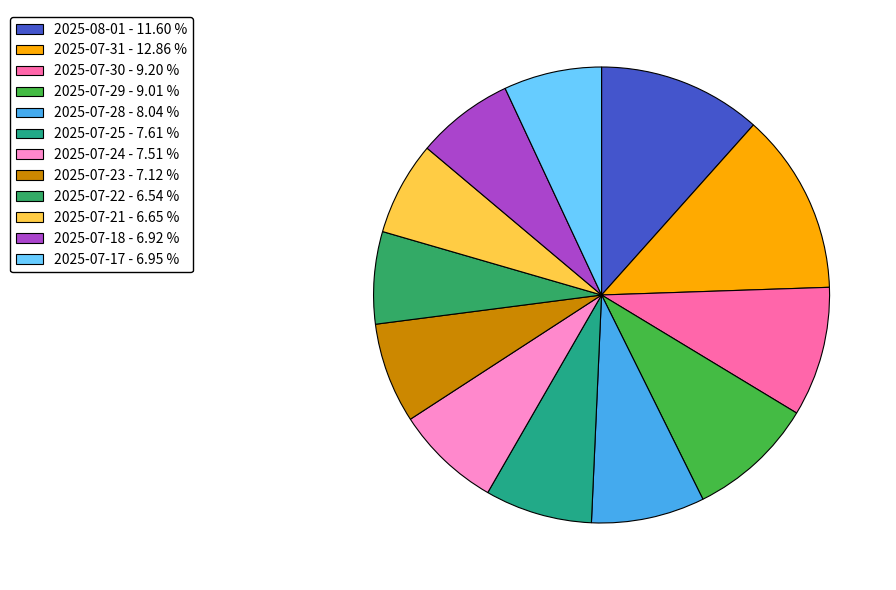

Which slice is the smallest?

2025-07-22